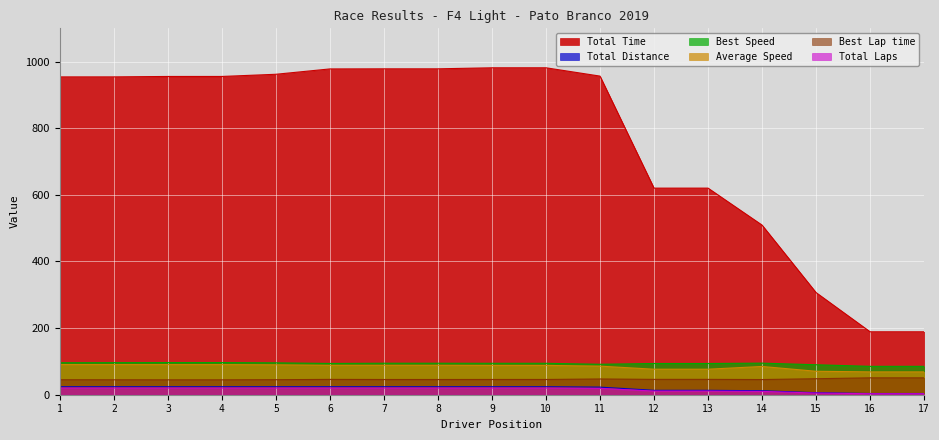

Which series has the largest total across all categories?

Total Time